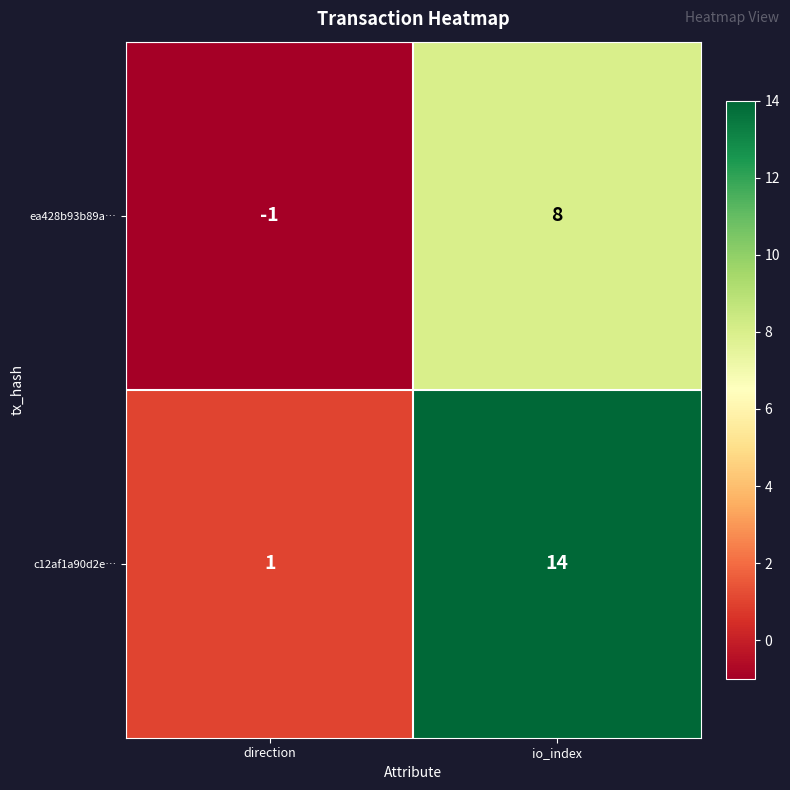

Read the c12af1a90d2e… value at io_index, to the nearest 10.

10